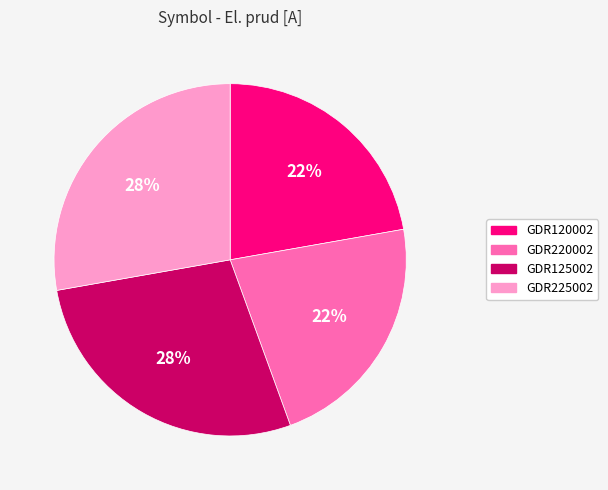

What is the ratio of the value at GDR225002 to the value at GDR125002?

1.0